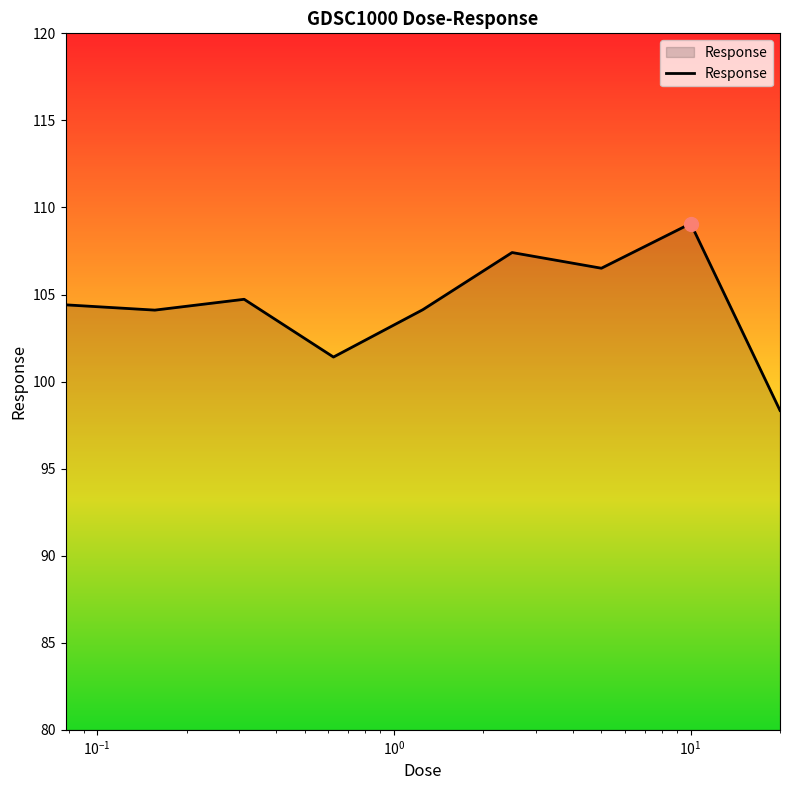

Count the number of categories in the chart.

9